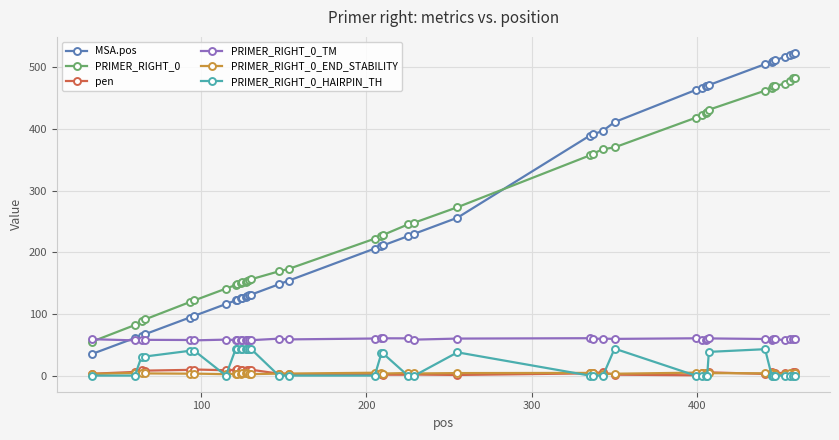

What is the value of the PRIMER_RIGHT_0_HAIRPIN_TH point at the 12th from the left?

43.7